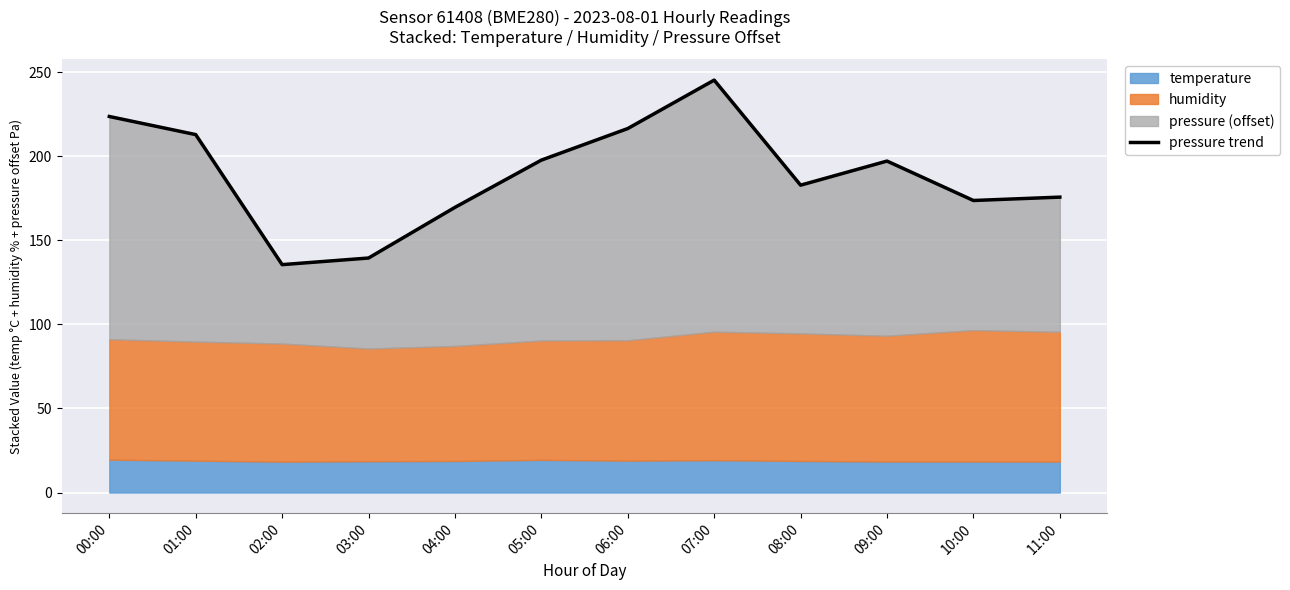

What position from the right is 03:00?

9